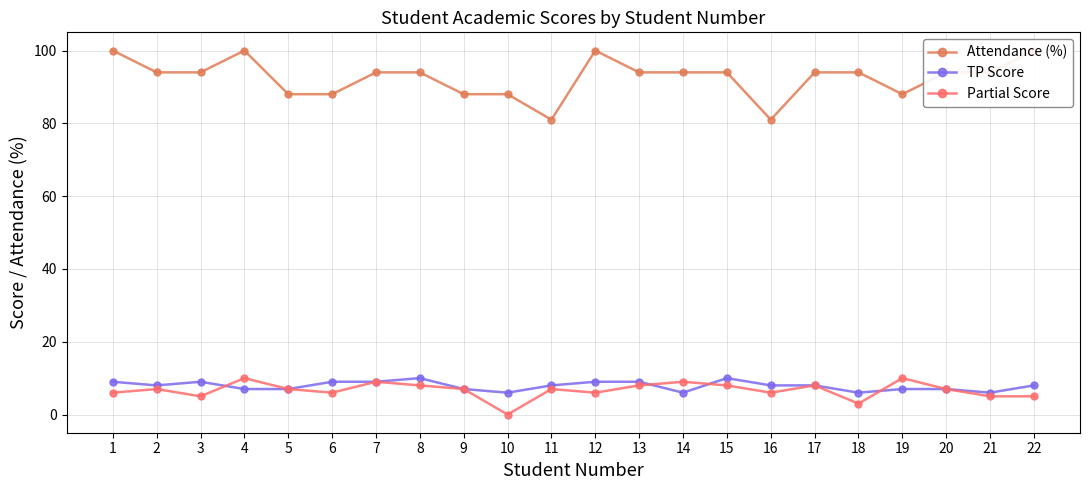

Reading left to right, what are all the values shown in this chart?

Attendance (%): 1=100	2=94	3=94	4=100	5=88	6=88	7=94	8=94	9=88	10=88	11=81	12=100	13=94	14=94	15=94	16=81	17=94	18=94	19=88	20=94	21=94	22=100
TP Score: 1=9	2=8	3=9	4=7	5=7	6=9	7=9	8=10	9=7	10=6	11=8	12=9	13=9	14=6	15=10	16=8	17=8	18=6	19=7	20=7	21=6	22=8
Partial Score: 1=6	2=7	3=5	4=10	5=7	6=6	7=9	8=8	9=7	10=0	11=7	12=6	13=8	14=9	15=8	16=6	17=8	18=3	19=10	20=7	21=5	22=5